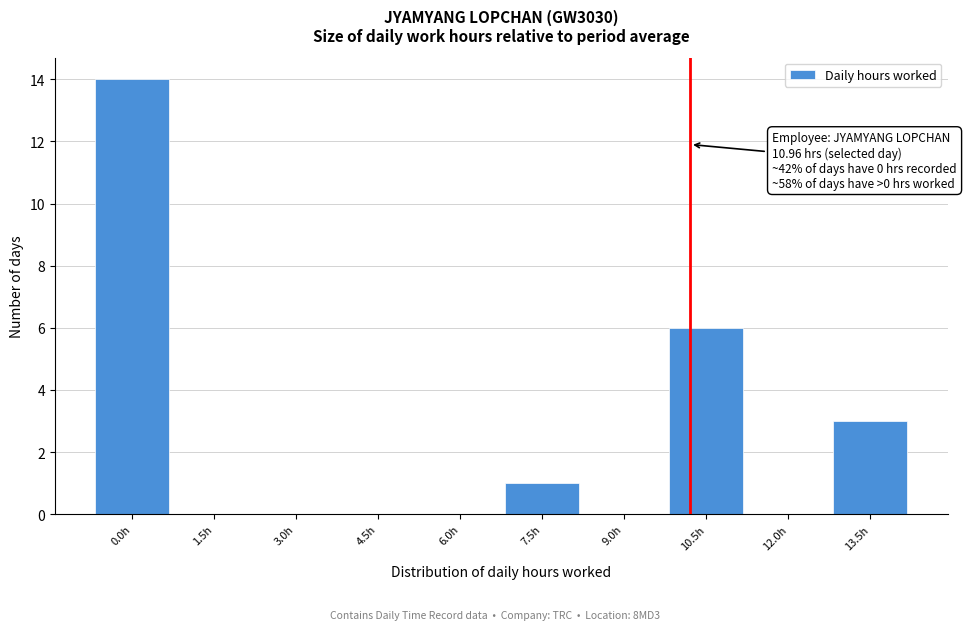

Reading right to left, list all the values displayed in this chart.

13.5h=3	12.0h=0	10.5h=6	9.0h=0	7.5h=1	6.0h=0	4.5h=0	3.0h=0	1.5h=0	0.0h=14